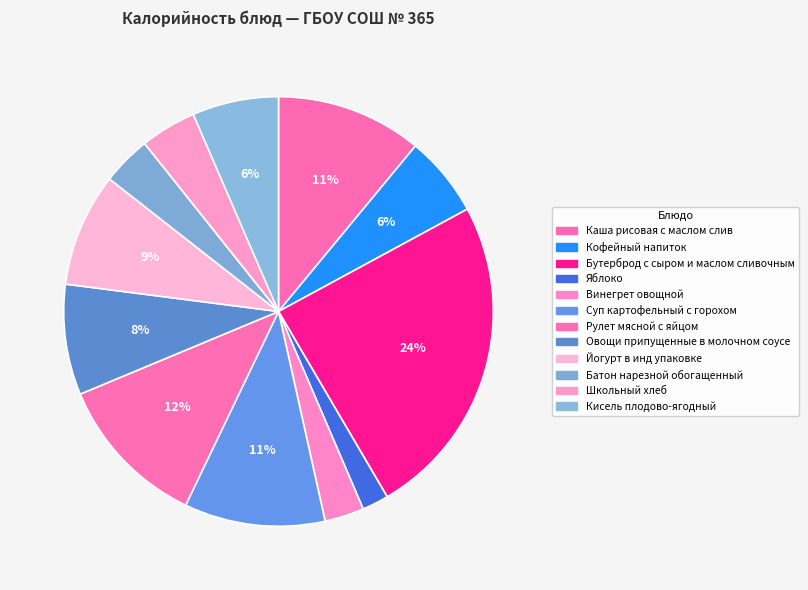

How many slices are in this pie chart?

12